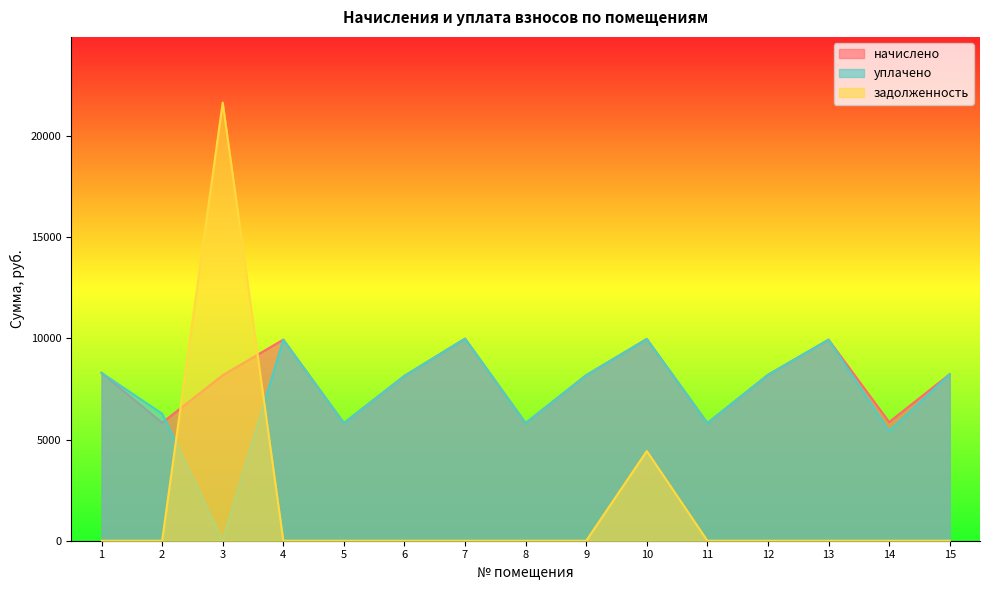

Rank the series at 9 from highest to lowest value.

начислено, уплачено, задолженность